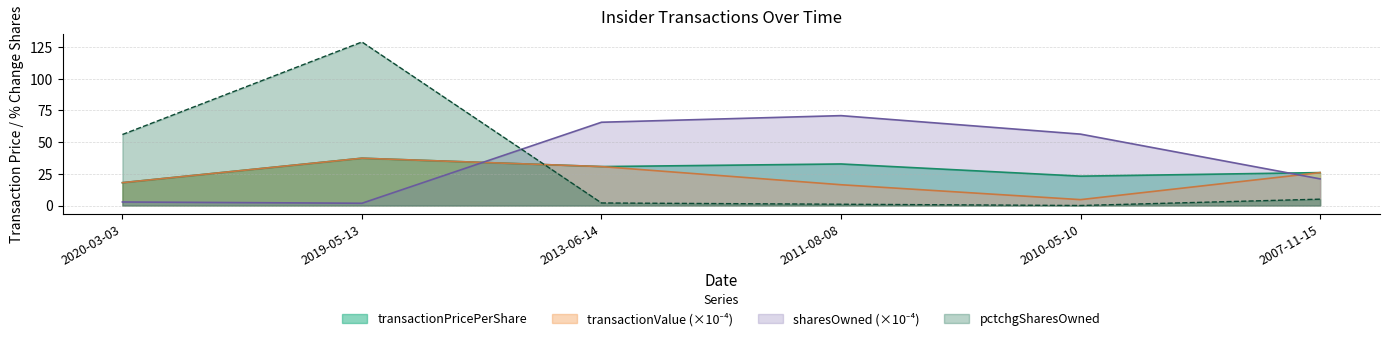

Is it true that transactionValue equals 4.6 at 2010-05-10?

True